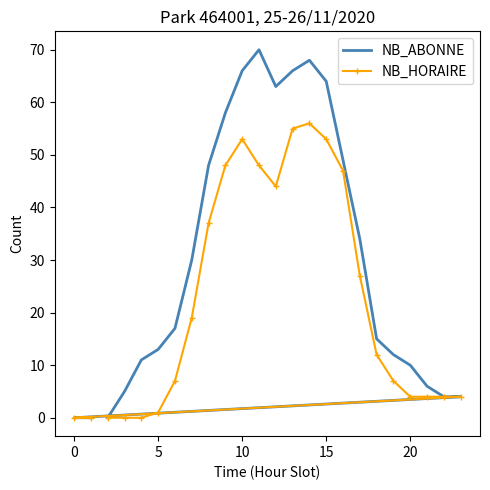

How many interior local valleys does the NB_HORAIRE series have?

1